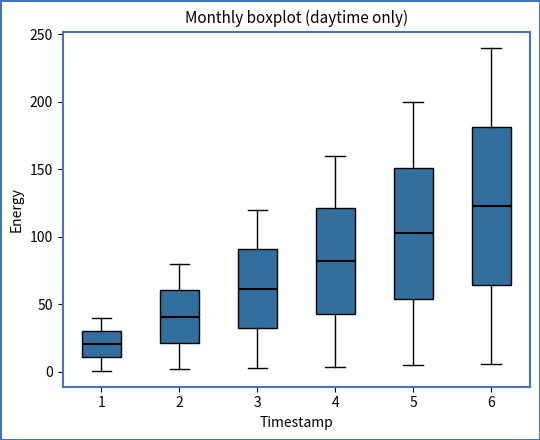

Comparing the boxes themselves (not the whiskers), which one is the tallest?

6